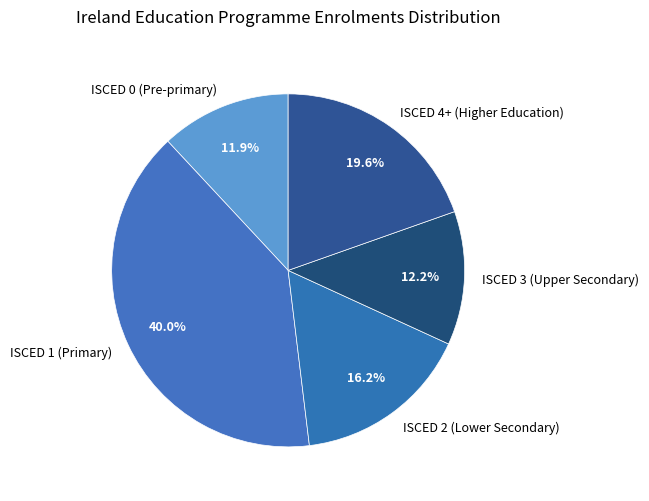

To the nearest percent, what is the average slice percentage?

20%